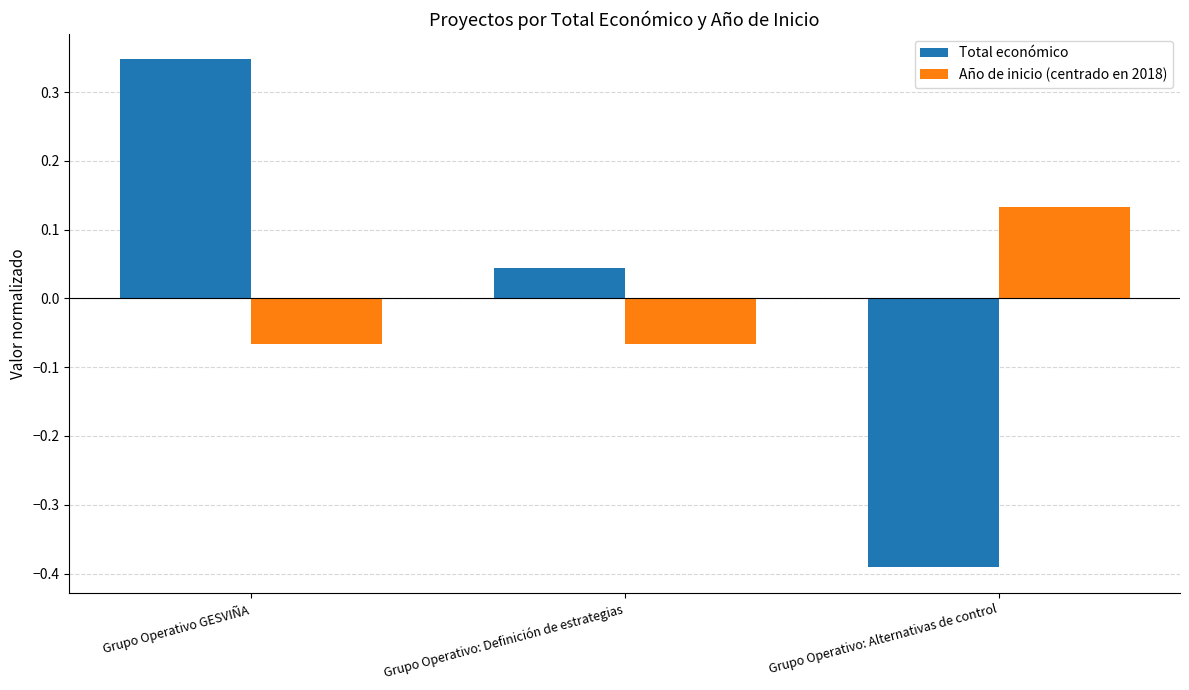

How many groups of bars are there?

3